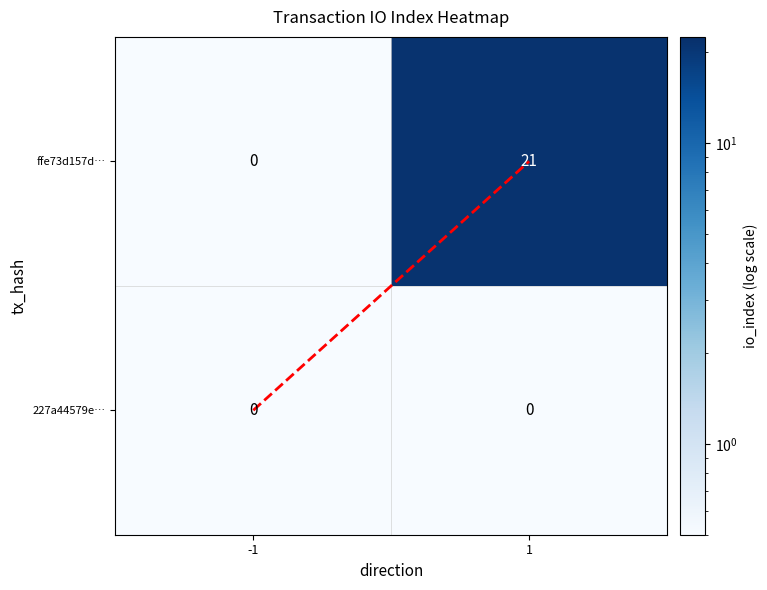

Reading left to right, what are all the values shown in this chart?

ffe73d157d…: 0	21
227a44579e…: 0	0